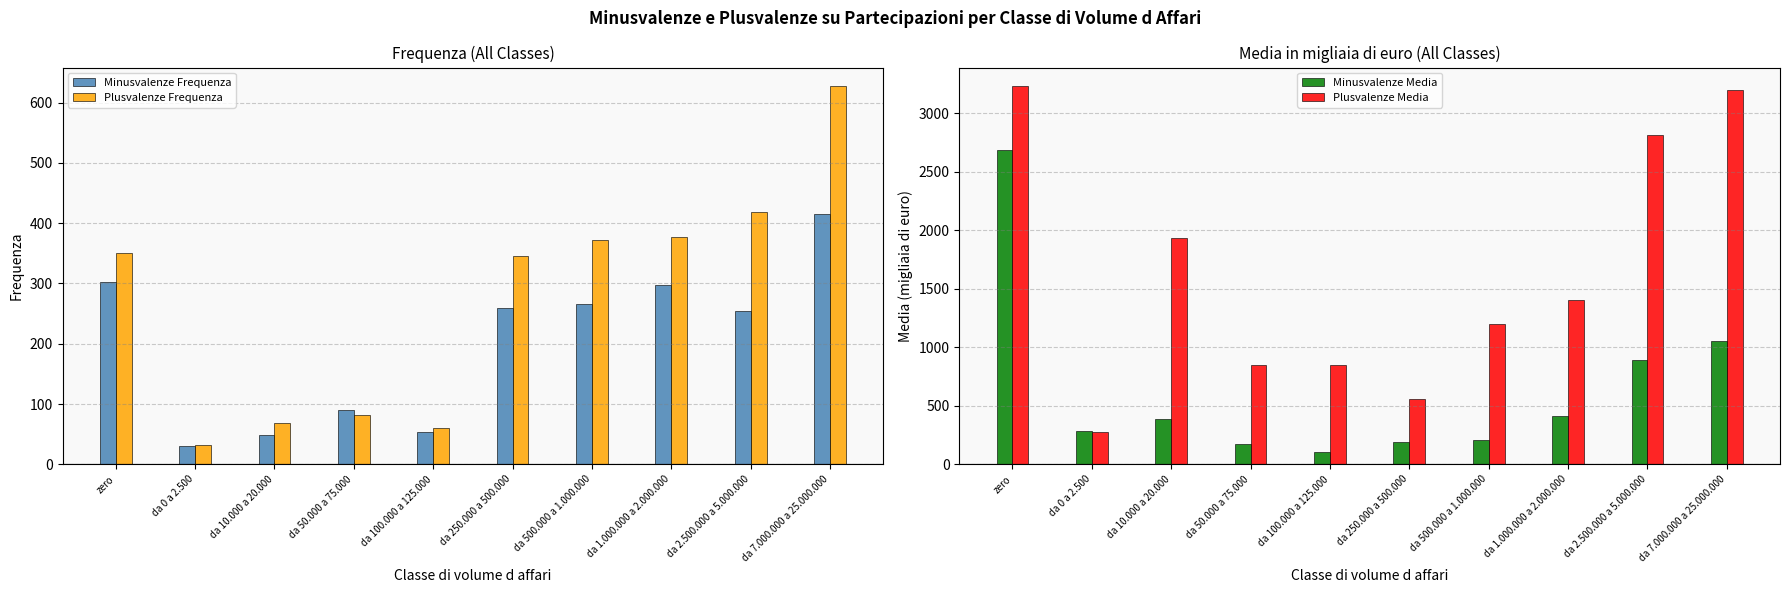

The value of Plusvalenze Frequenza at da 500.000 a 1.000.000 is 372.0. True or false?

True